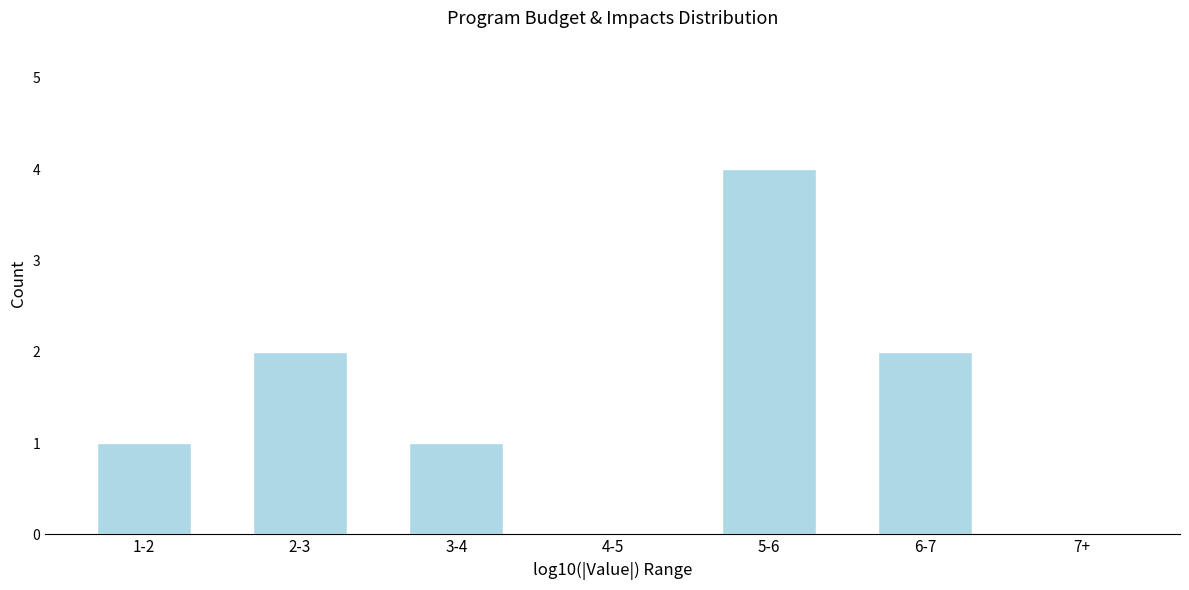

Reading left to right, what are all the values shown in this chart?

1-2=1	2-3=2	3-4=1	4-5=0	5-6=4	6-7=2	7+=0